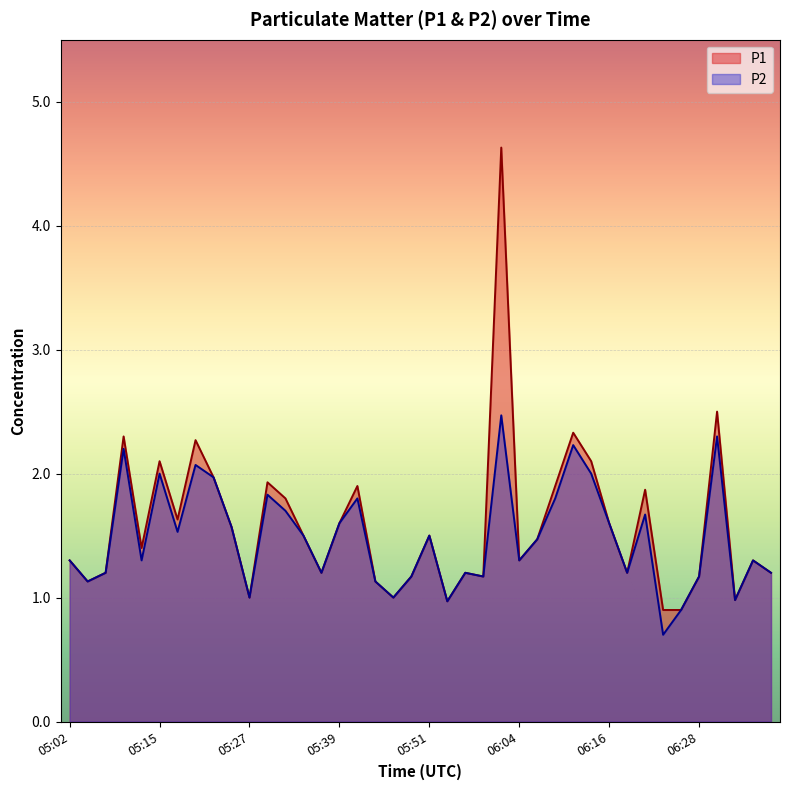

Which series has the largest total across all categories?

P1